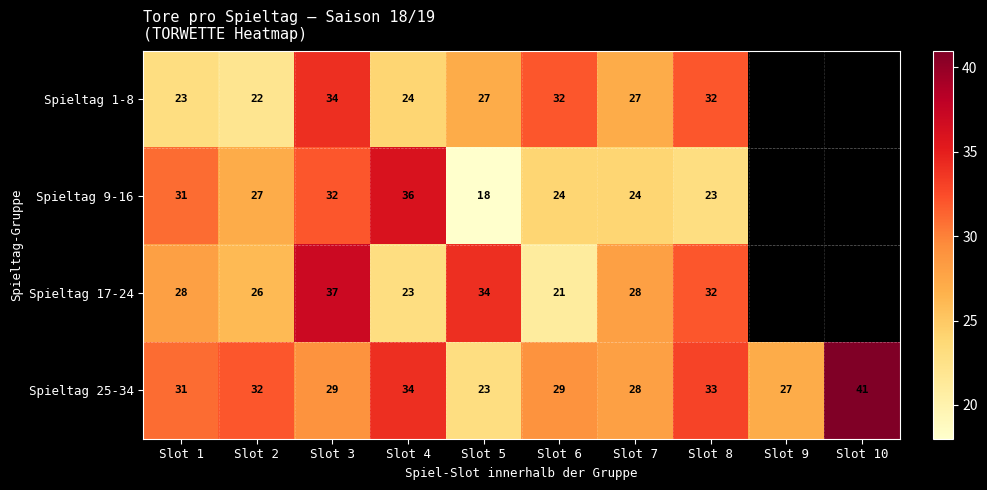

What is the total value across all series at Slot 4?

117